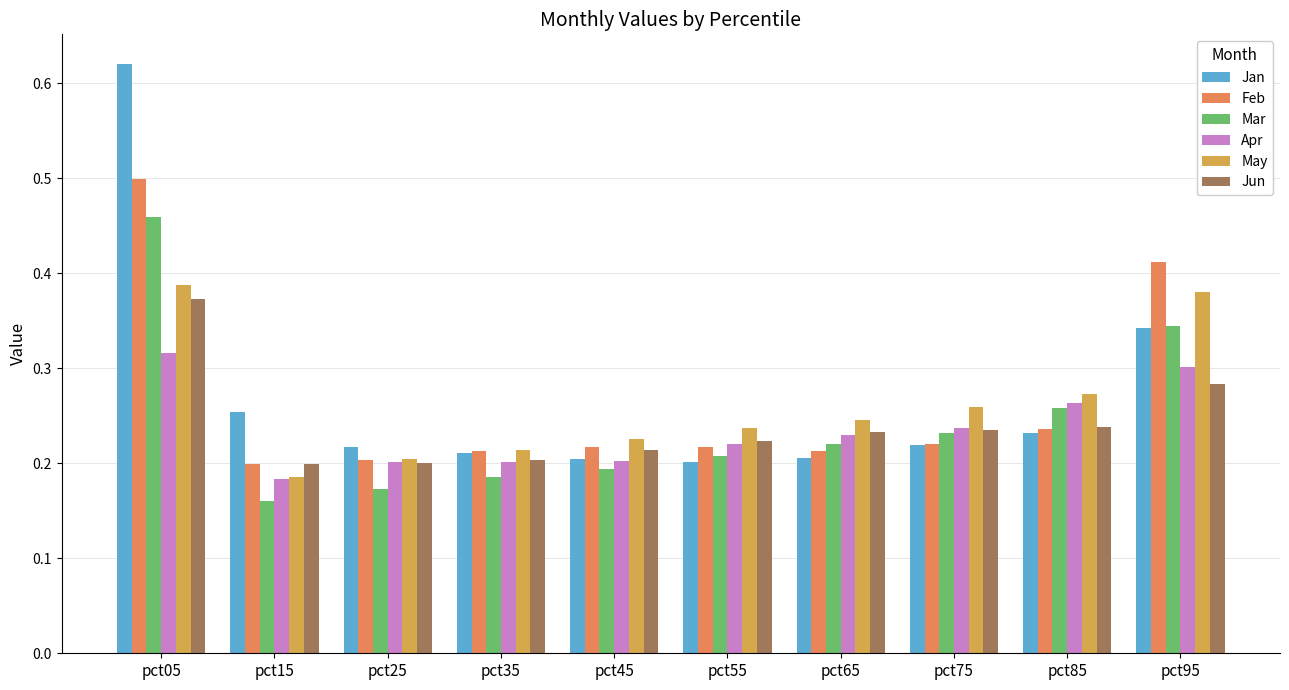

List the series in order of their peak value, lowest first.

Apr, Jun, May, Mar, Feb, Jan